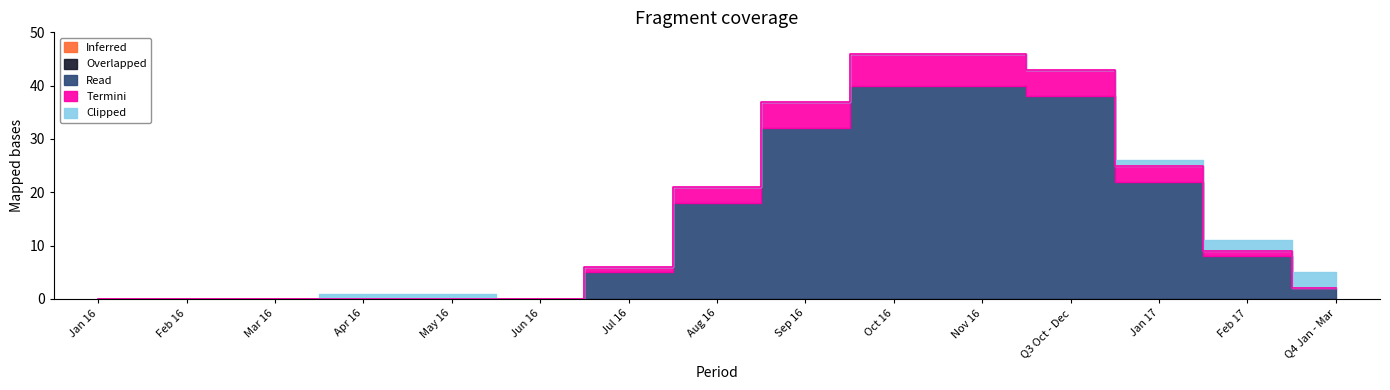

At Jan 17, list the series in order from smallest to largest.

Inferred, Overlapped, Clipped, Termini, Read